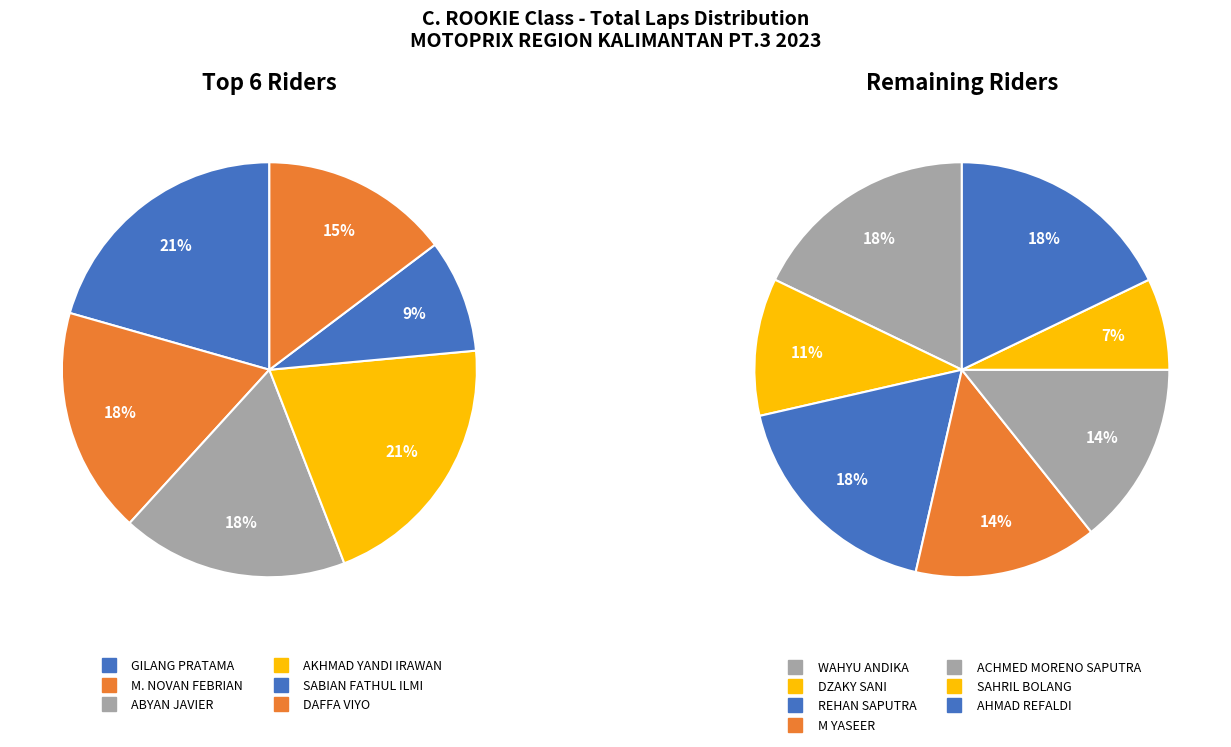

Which category has the biggest portion of the pie?

GILANG PRATAMA